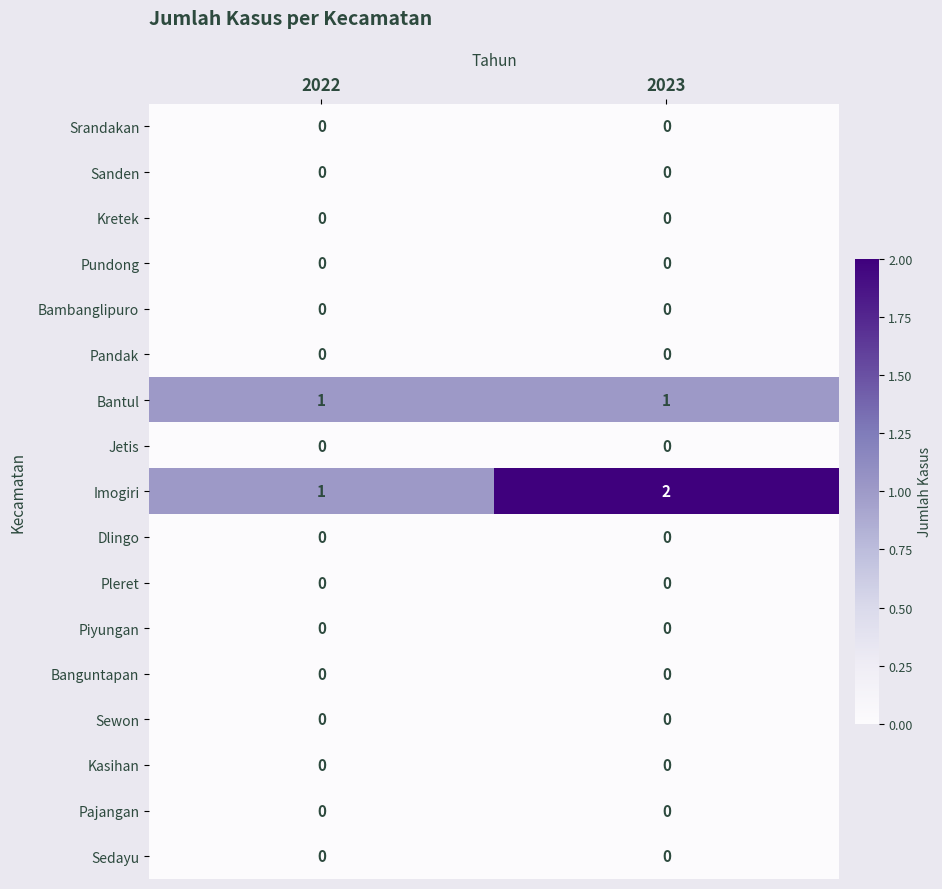

At which category is the sum across all series the highest?

2023